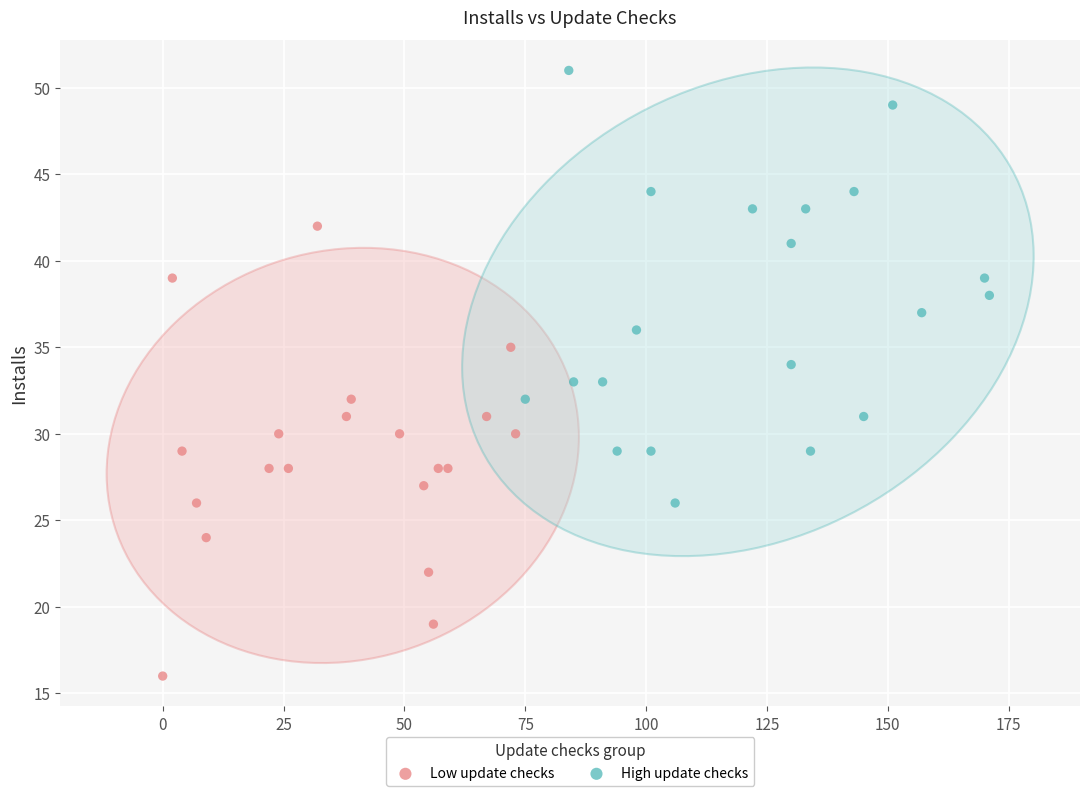

Which series reaches the maximum Y coordinate?

High update checks